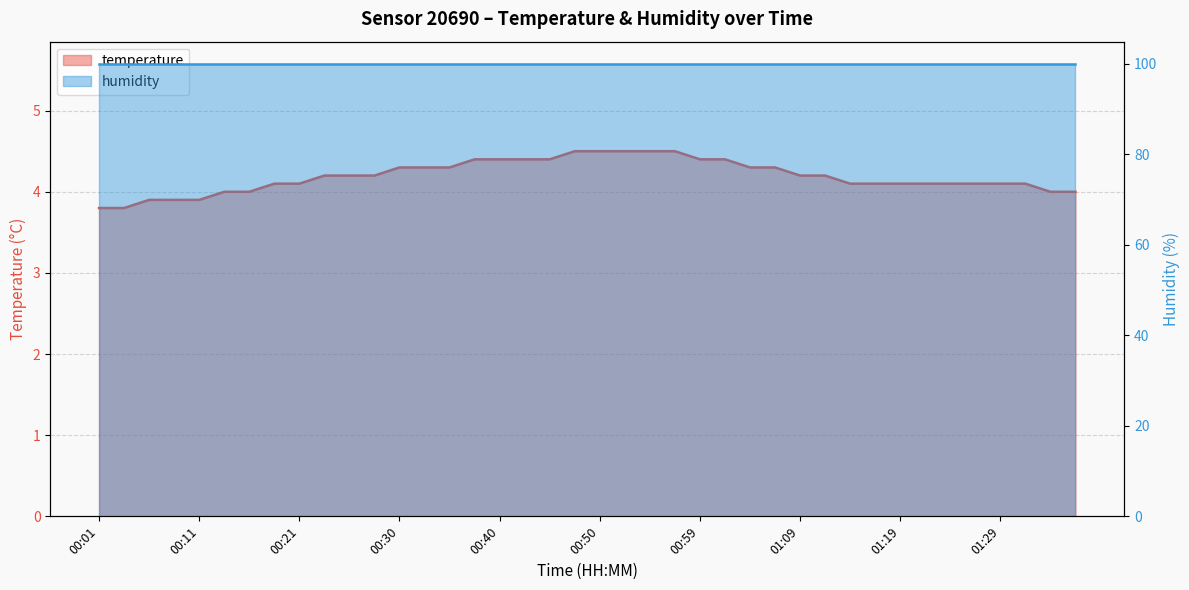

What is the change in value from 00:28 to 01:07?

+0.1